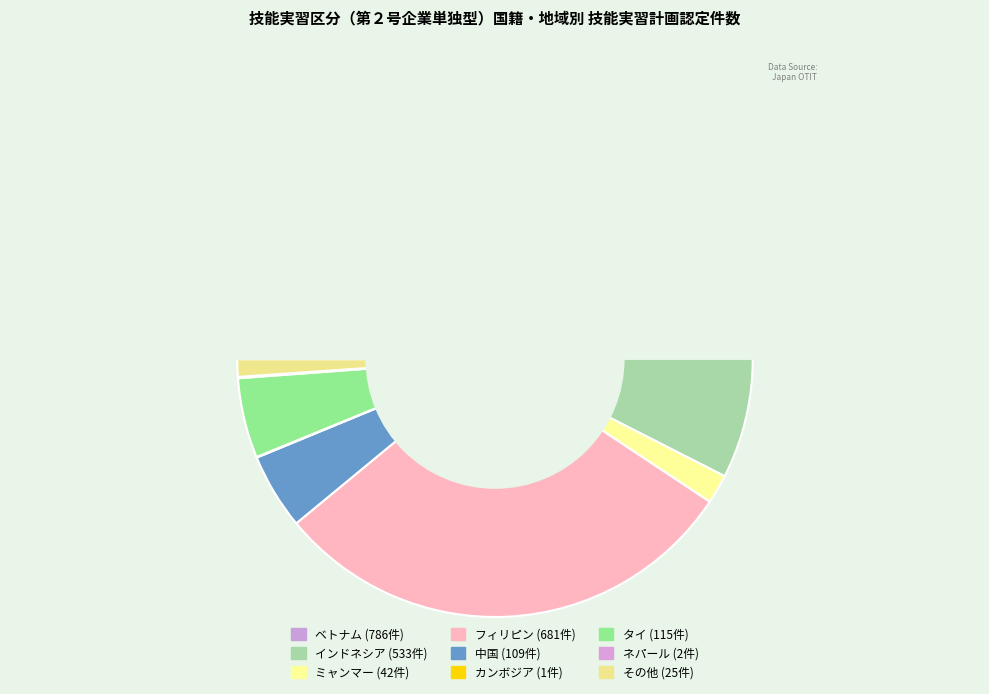

Rank the categories by value from highest to lowest.

ベトナム, フィリピン, インドネシア, タイ, 中国, ミャンマー, その他, ネパール, カンボジア